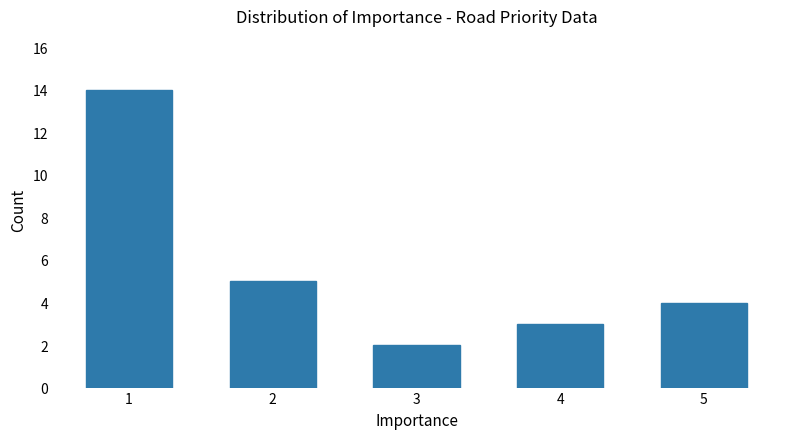

What is the minimum value shown in the chart?

2